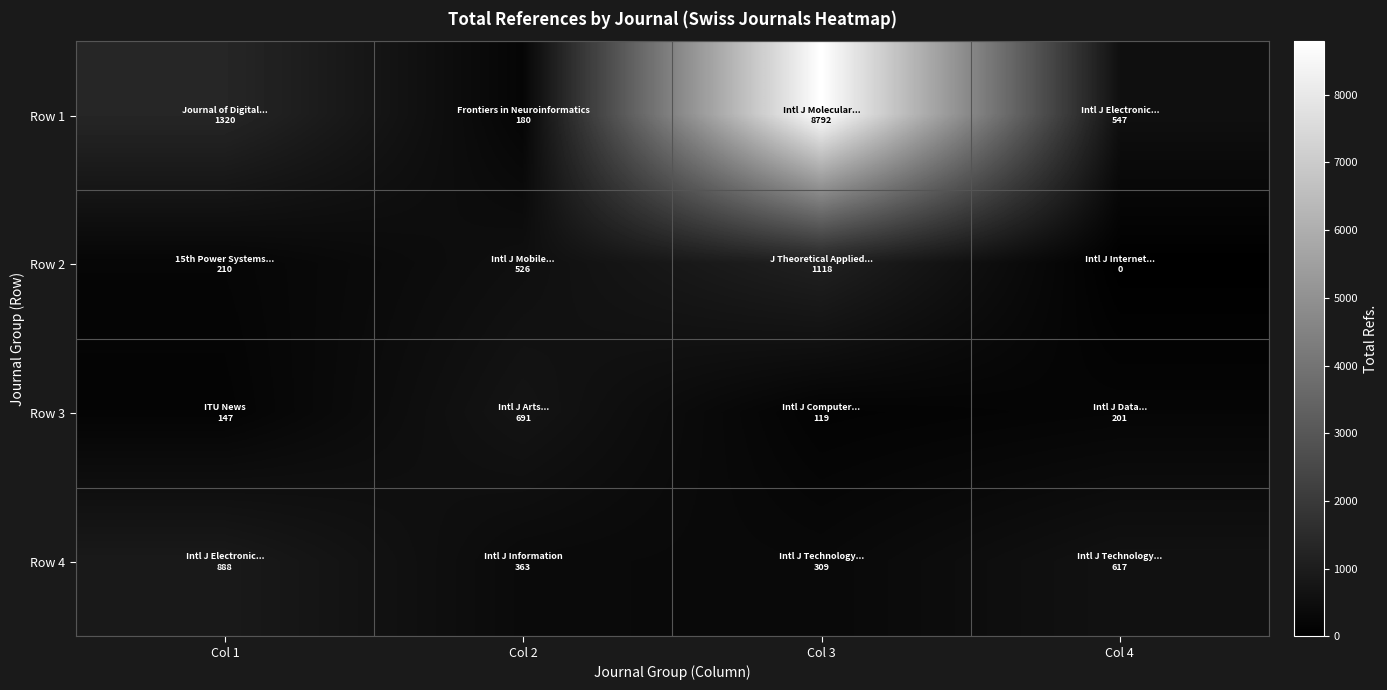

Reading left to right, transcribe all the data shown in this chart.

Row 1: Col 1=1320	Col 2=180	Col 3=8792	Col 4=547
Row 2: Col 1=210	Col 2=526	Col 3=1118	Col 4=0
Row 3: Col 1=147	Col 2=691	Col 3=119	Col 4=201
Row 4: Col 1=888	Col 2=363	Col 3=309	Col 4=617